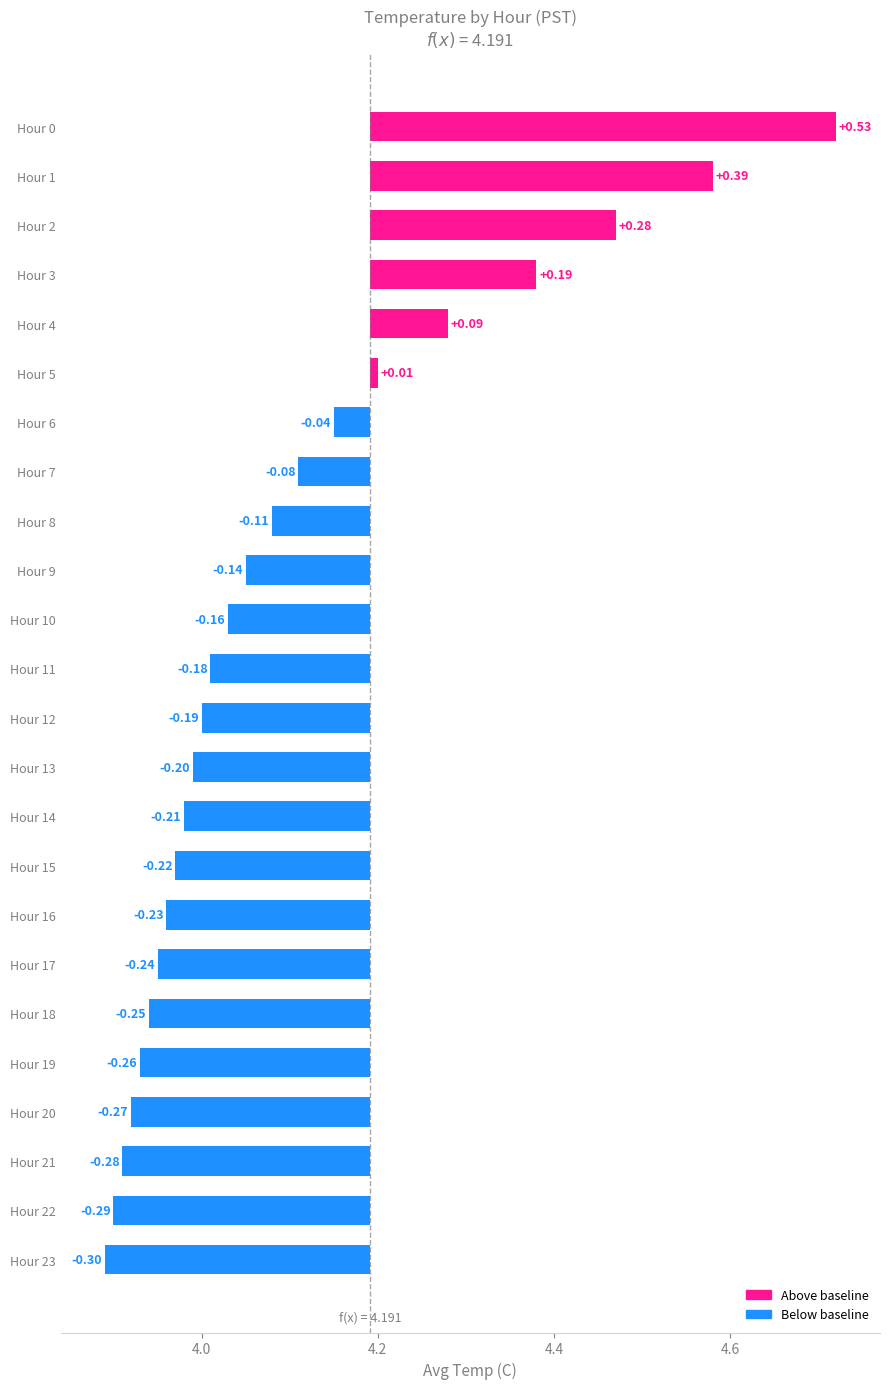

Reading right to left, what are all the values shown in this chart?

3.9	3.9	3.9	3.9	3.9	3.9	4.0	4.0	4.0	4.0	4.0	4.0	4.0	4.0	4.0	4.1	4.1	4.2	4.2	4.3	4.4	4.5	4.6	4.7